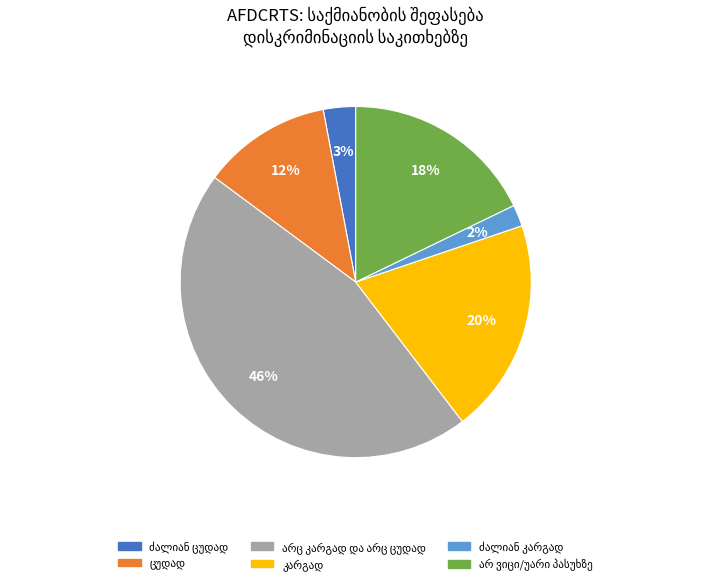

Is there a majority slice in this chart?

No